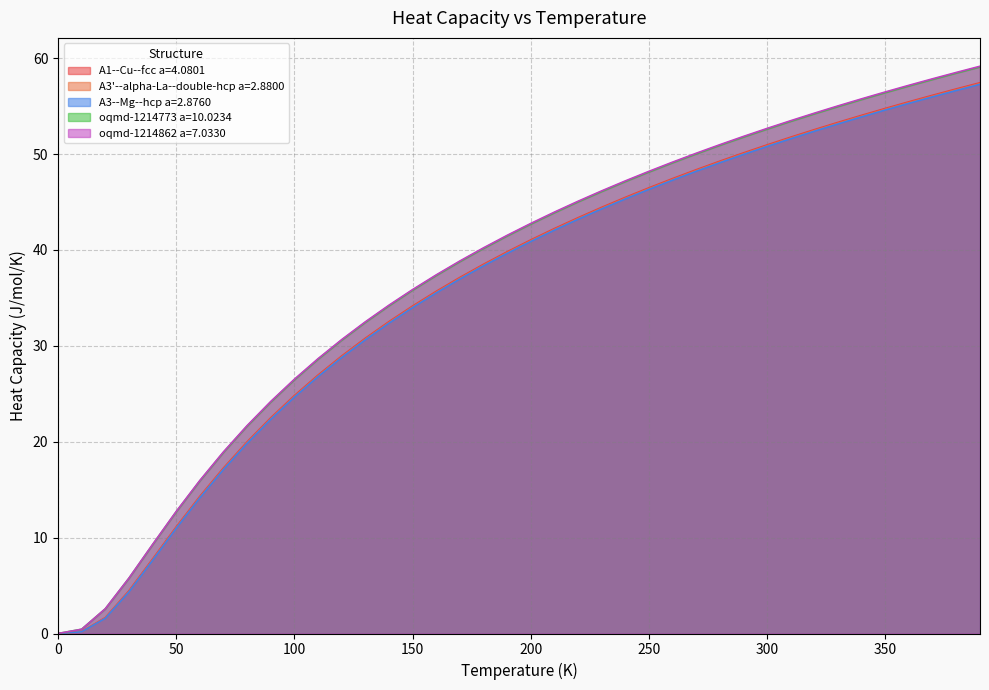

True or false: A3--Mg--hcp a=2.8760 has more than 2 interior local peaks.

False